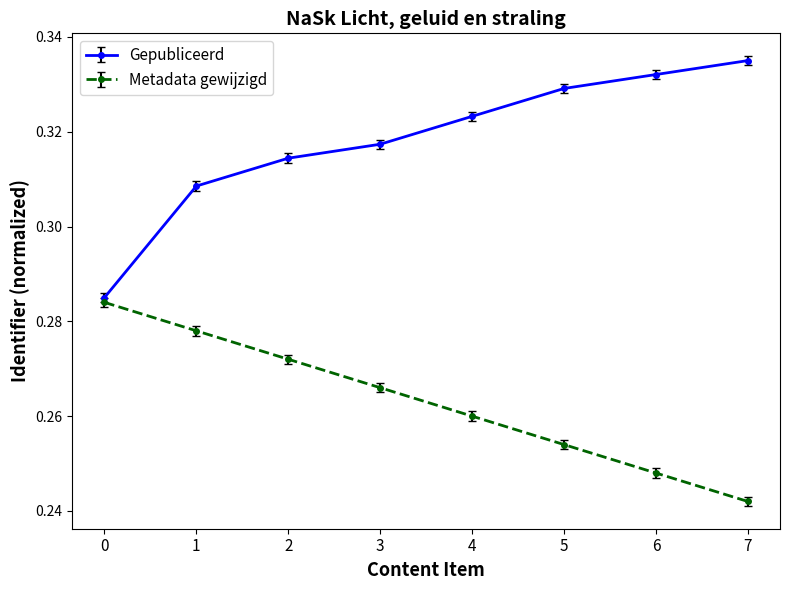

List the series in order of their peak value, lowest first.

Metadata gewijzigd, Gepubliceerd